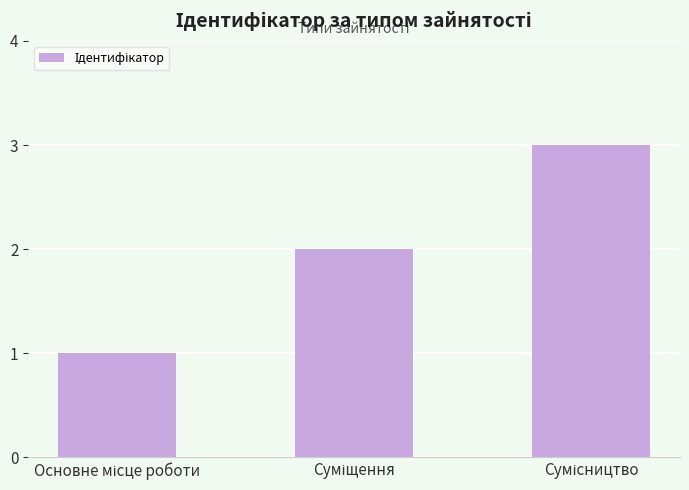

What is the smallest value displayed?

1